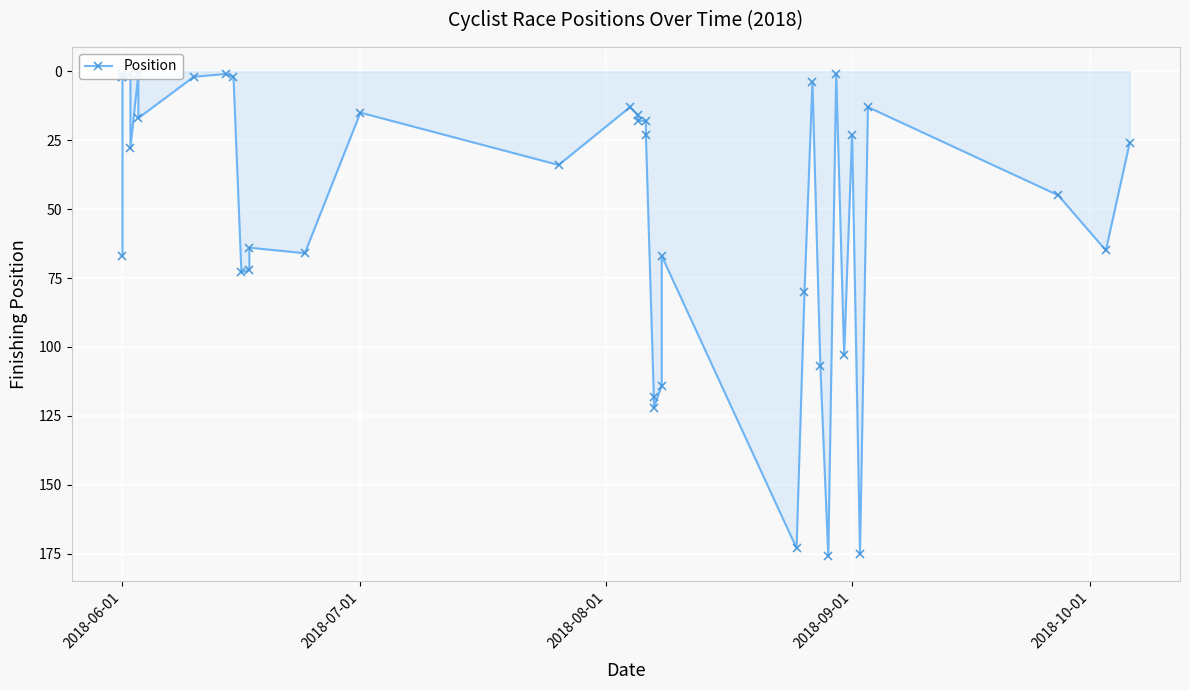

The chart shows a value of 8 at 21. True or false?

False